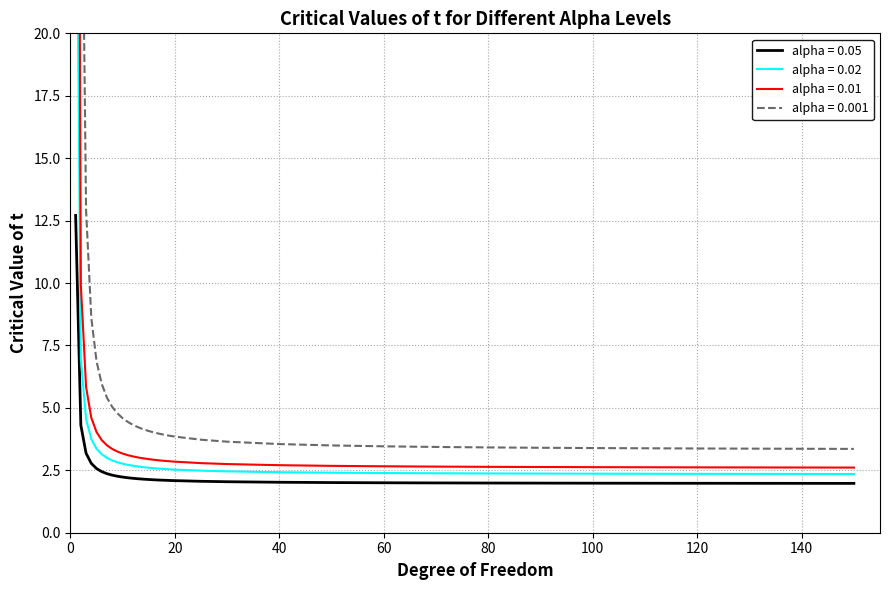

The alpha = 0.01 series shows 1.4 at 80. True or false?

False